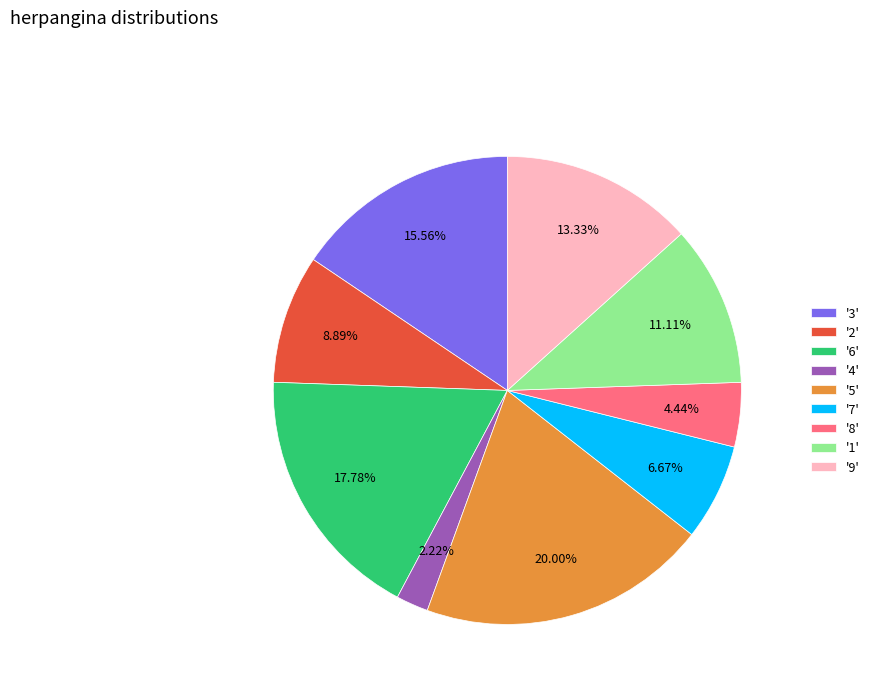

Does '3' represent more than half of the total?

No